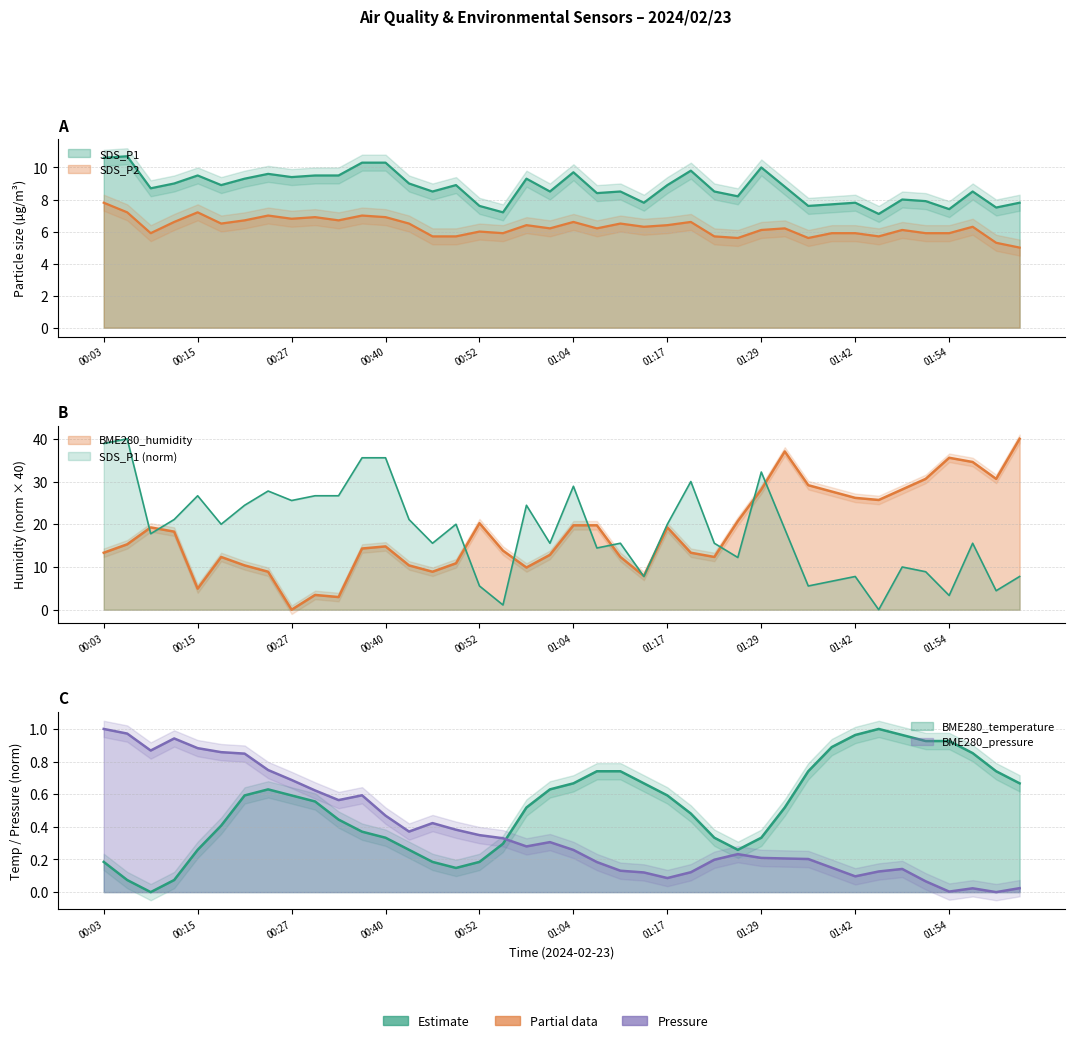

True or false: SDS_P1 and BME280_pressure cross at least once.

False